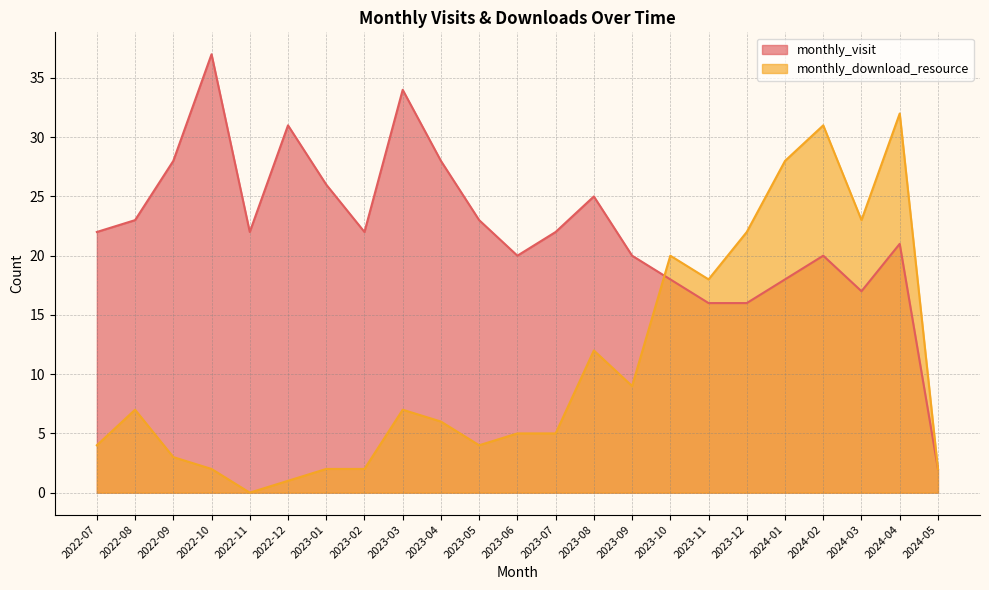

List the series in order of their overall mean, highest first.

monthly_visit, monthly_download_resource